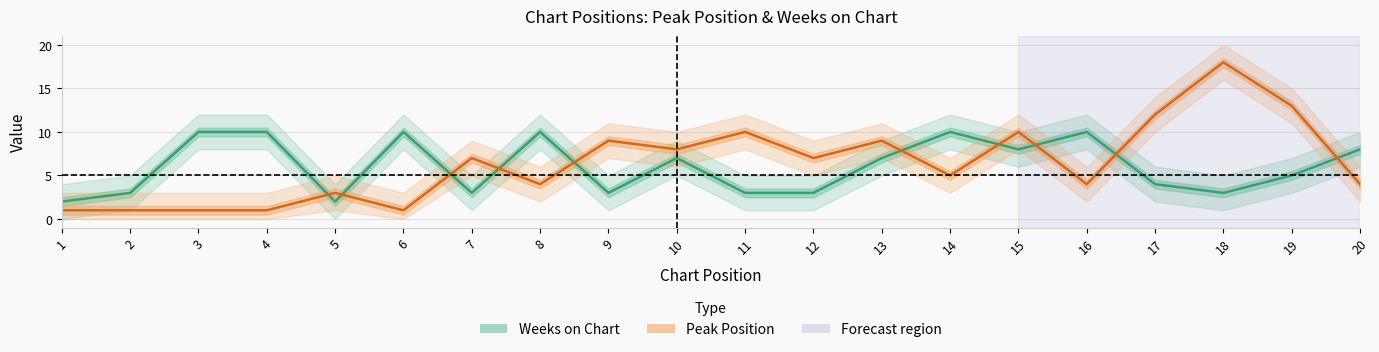

Rank the series by their average value, from lowest to highest.

Weeks on Chart, Peak Position